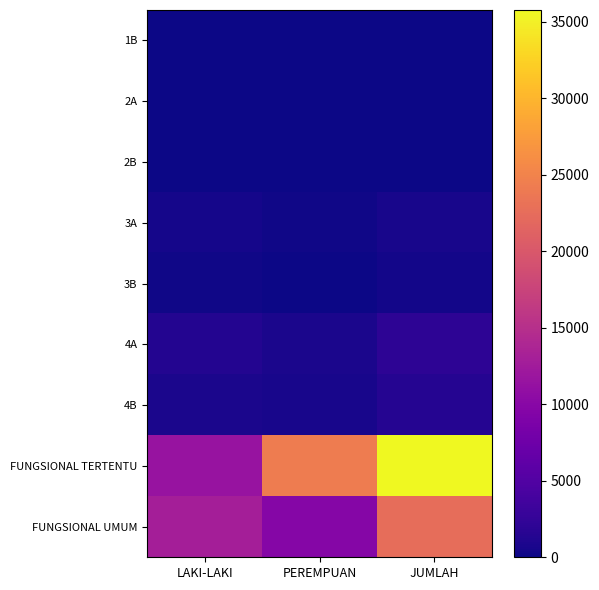

Which series changed the most between LAKI-LAKI and JUMLAH?

FUNGSIONAL TERTENTU